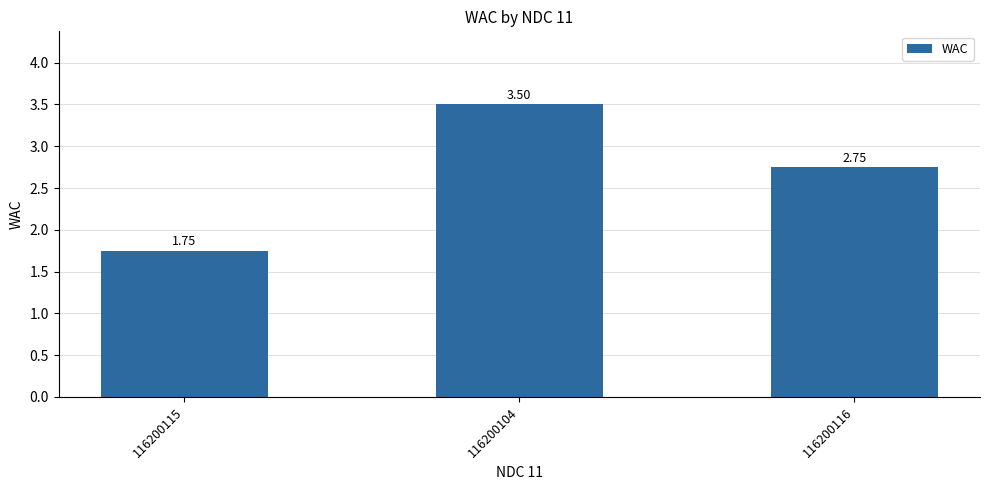

List the labels in order of value, largest first.

116200104, 116200116, 116200115